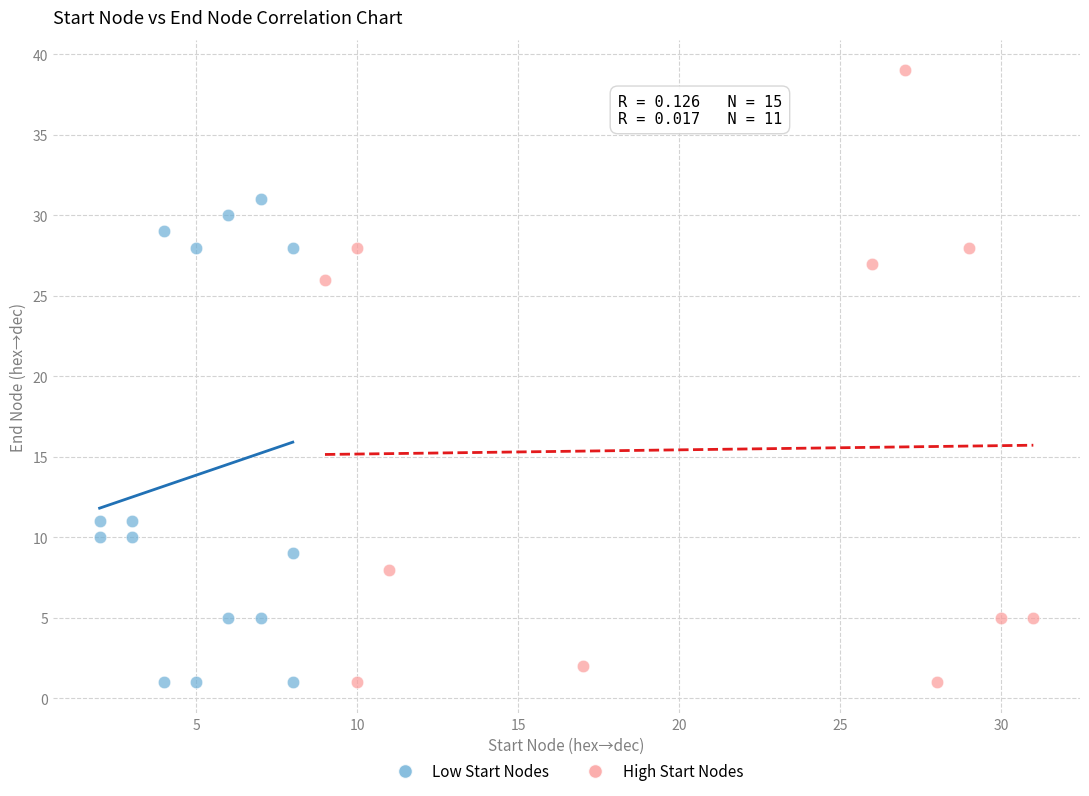

Which series contains the highest Y value?

High Start Nodes